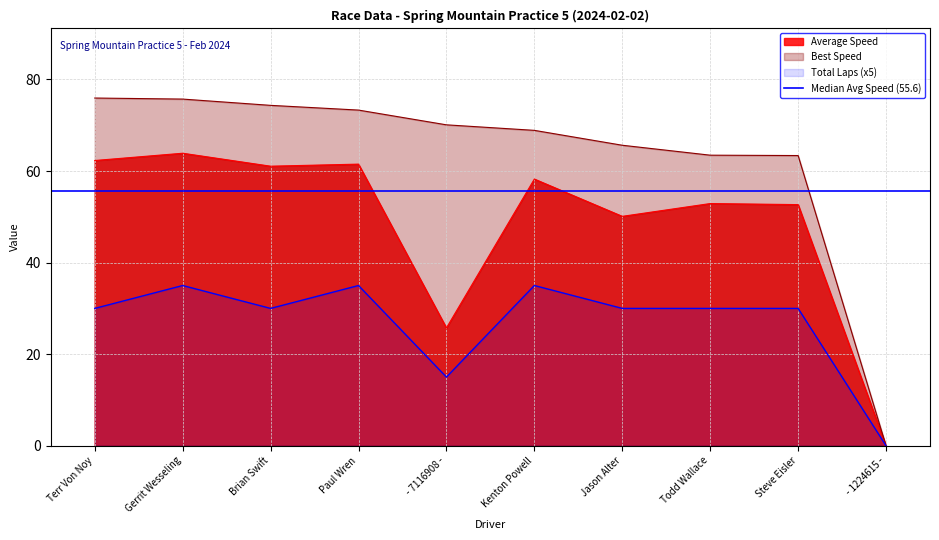

What is the sum of the Average Speed values at - 1224615 - and Steve Eisler?

52.7